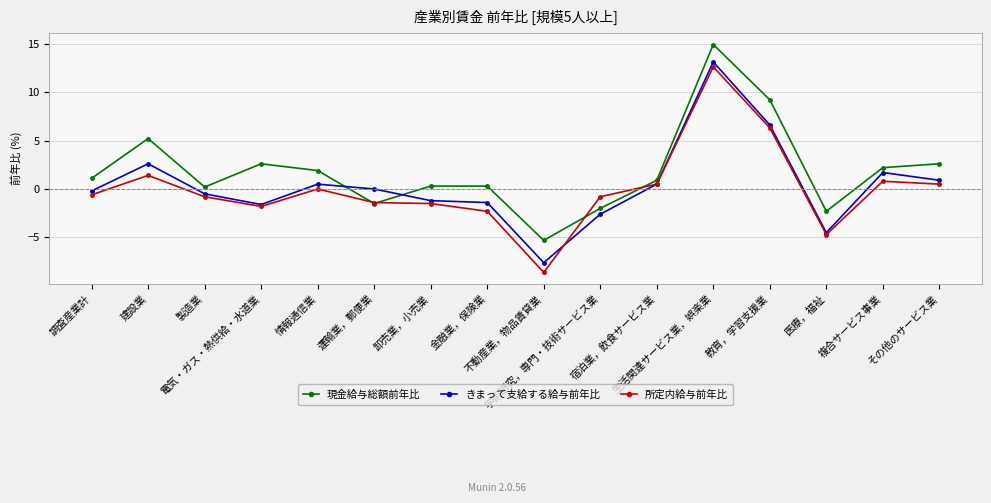

True or false: 所定内給与前年比 has a value of -4.1 at 金融業，保険業.

False